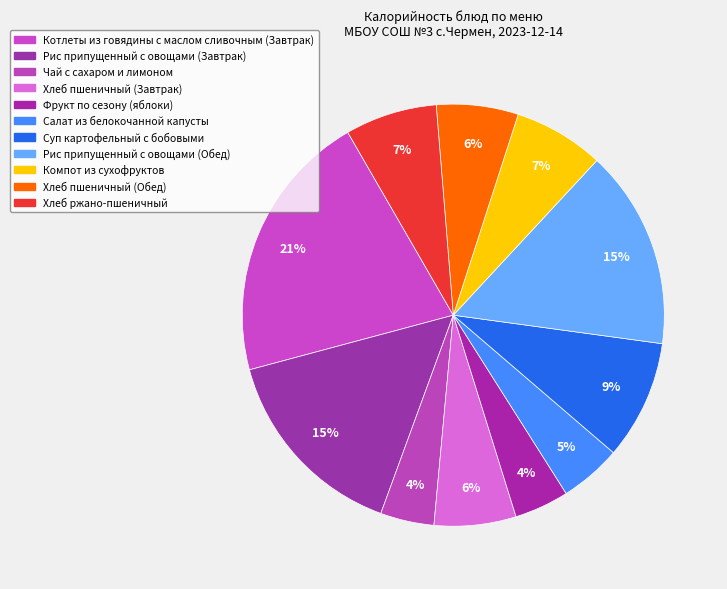

How many segments does this pie chart have?

11